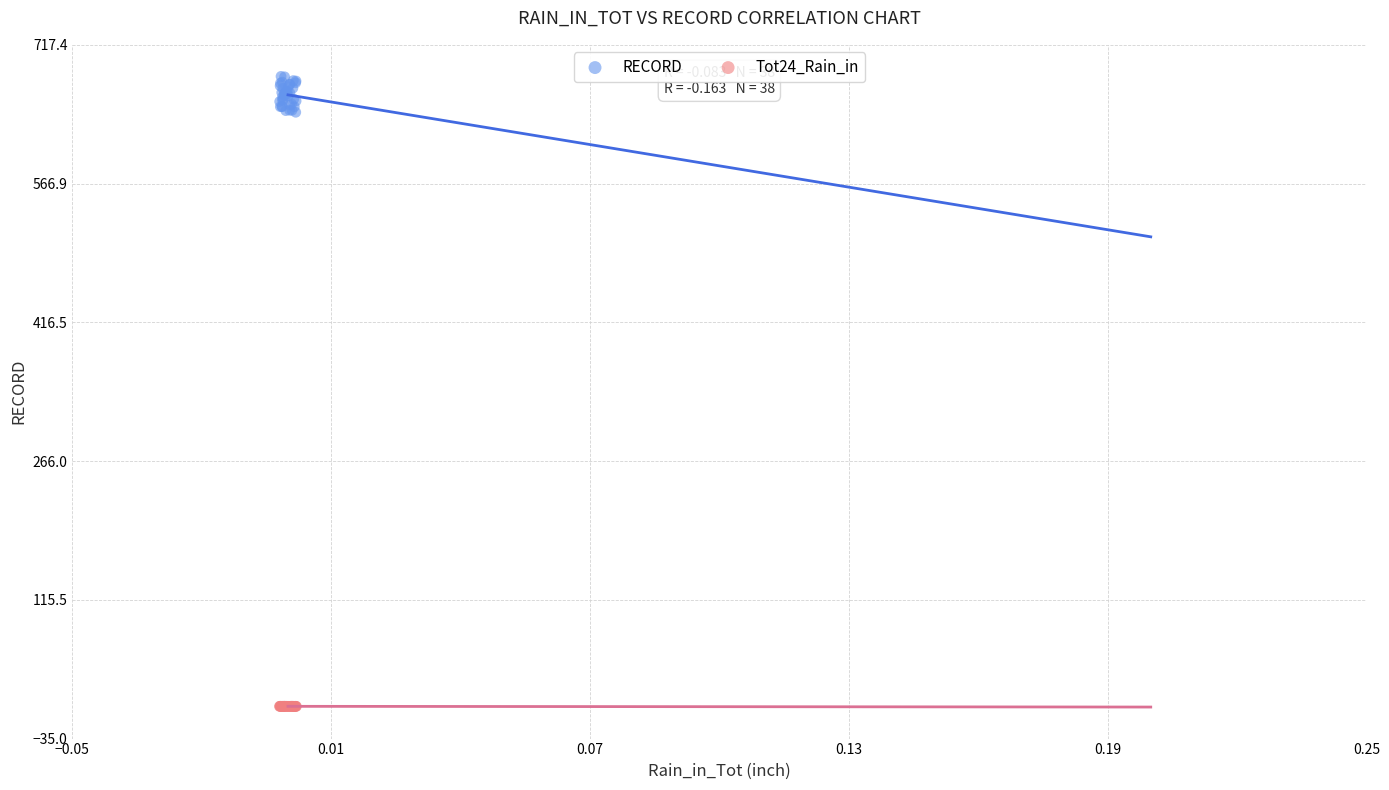

Which series contains the highest Y value?

RECORD